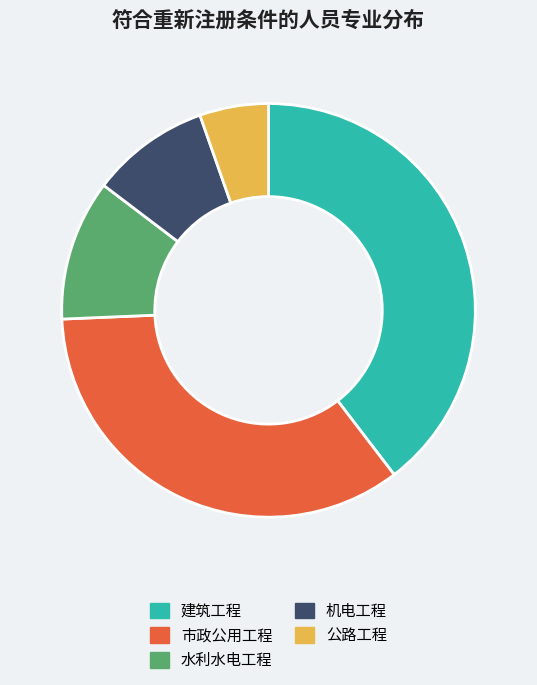

How many segments does this pie chart have?

5